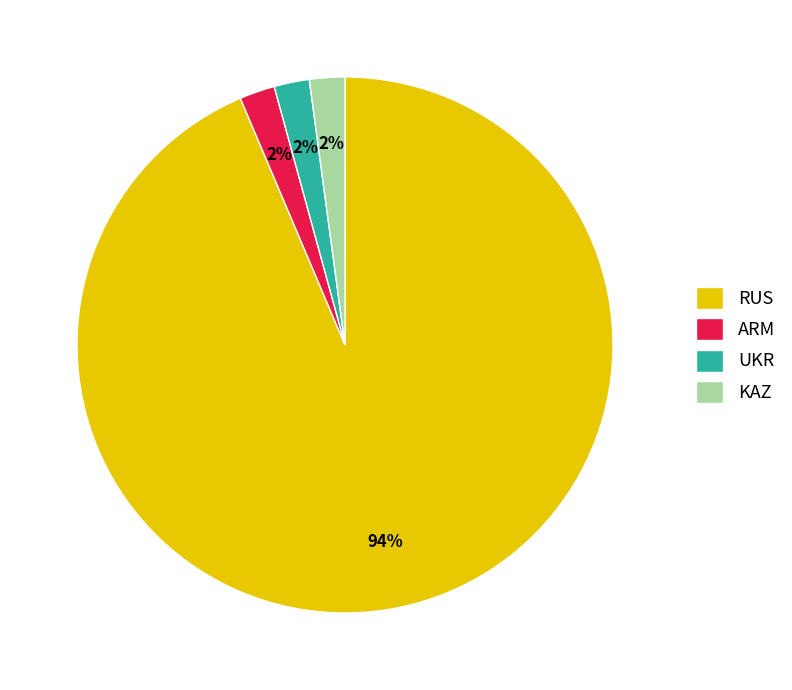

What is the ratio of the value at UKR to the value at KAZ?

1.0